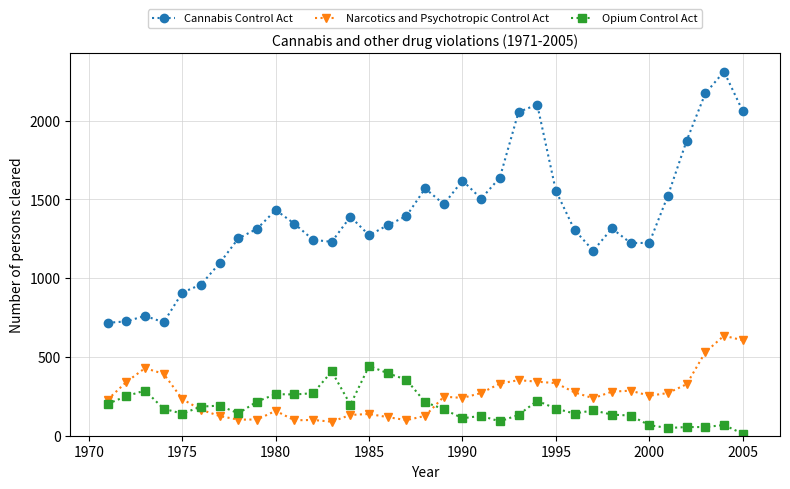

True or false: Cannabis Control Act and Opium Control Act intersect in this chart.

False